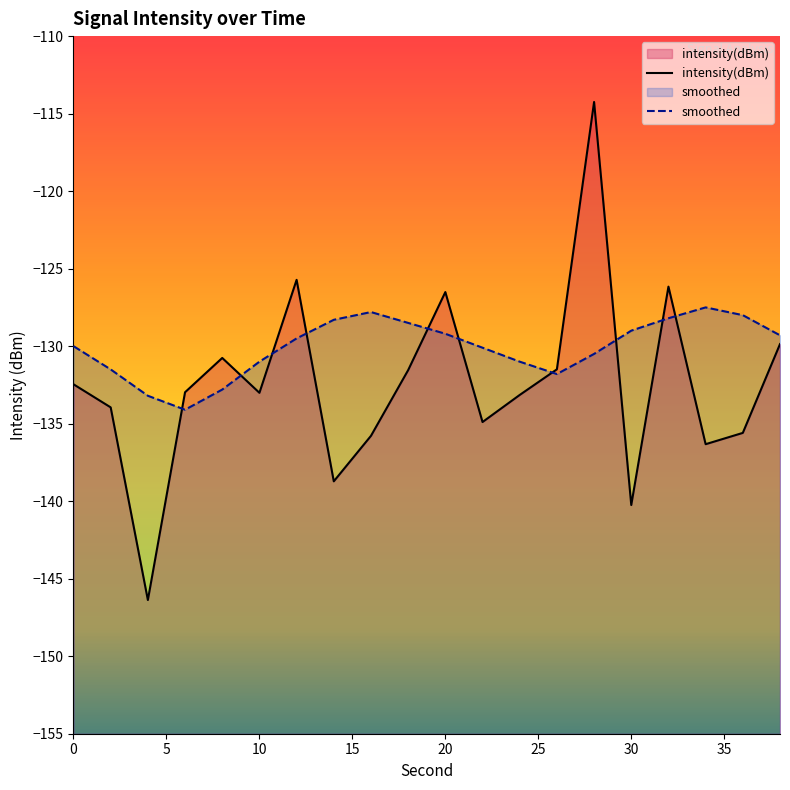

What is the value of the smoothed point at the 9th from the left?

-127.8